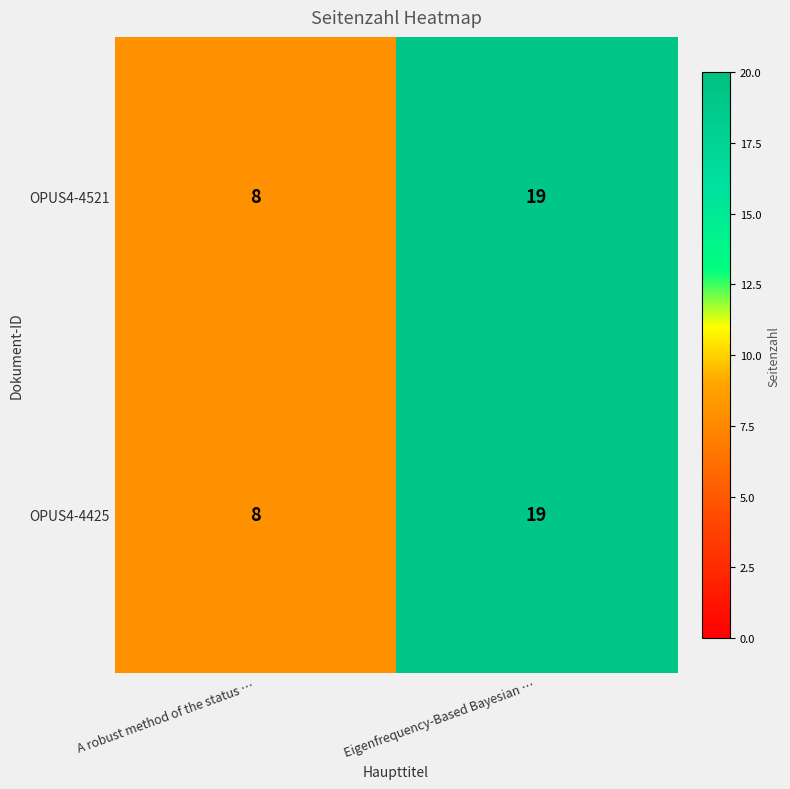

What is the approximate value of OPUS4-4425 at Eigenfrequency-Based Bayesian …, to the nearest 10?

20